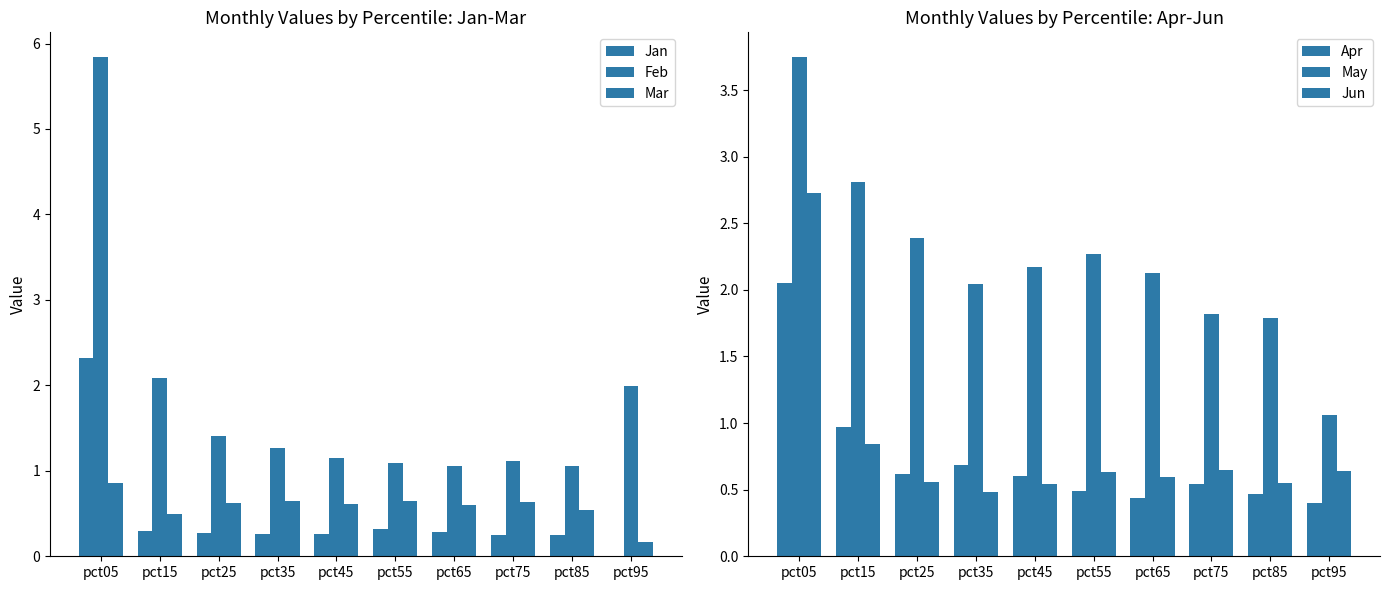

How many distinct data groups are displayed?

6